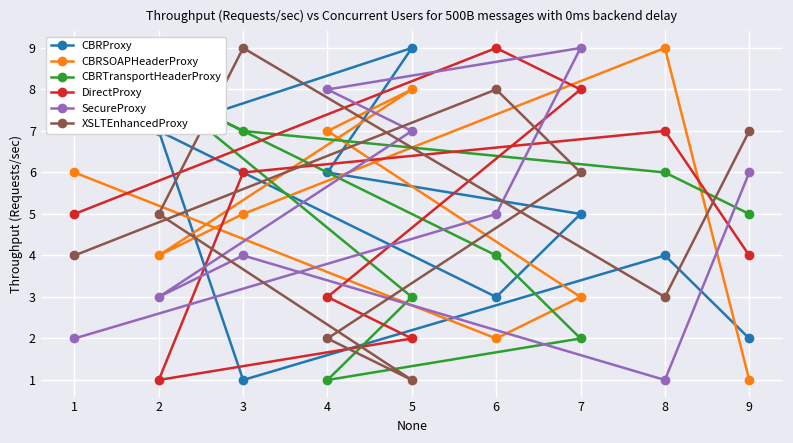

Is the value of CBRProxy at 4 greater than the value of XSLTEnhancedProxy at 3?

No